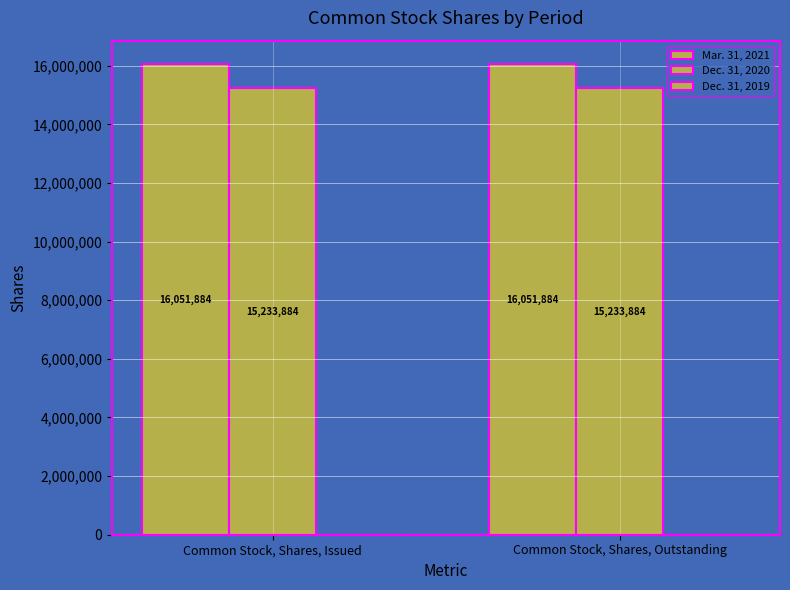

List the series in order of their peak value, highest first.

Mar. 31, 2021, Dec. 31, 2020, Dec. 31, 2019